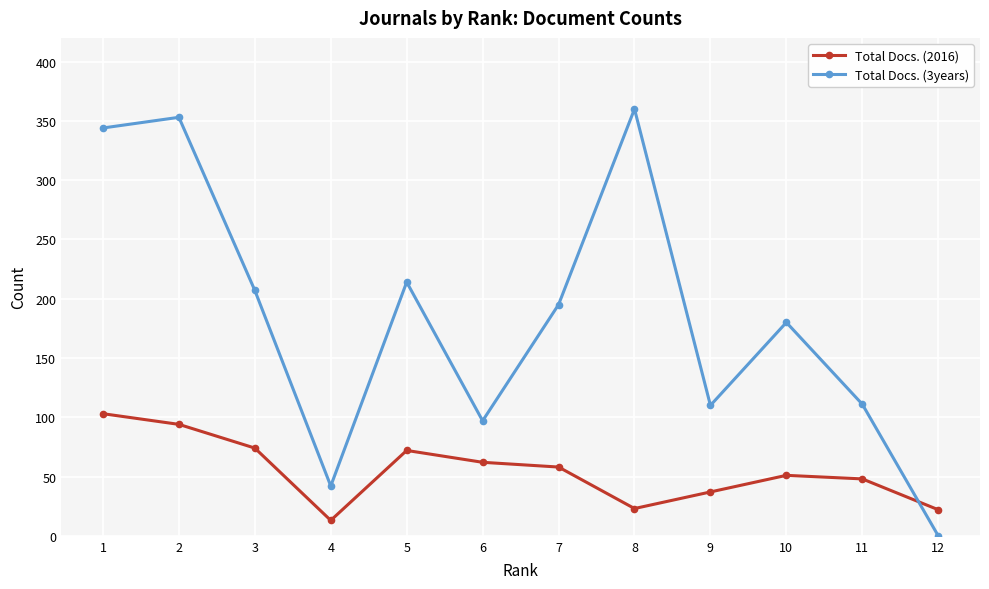

True or false: Total Docs. (3years) and Total Docs. (2016) intersect in this chart.

True